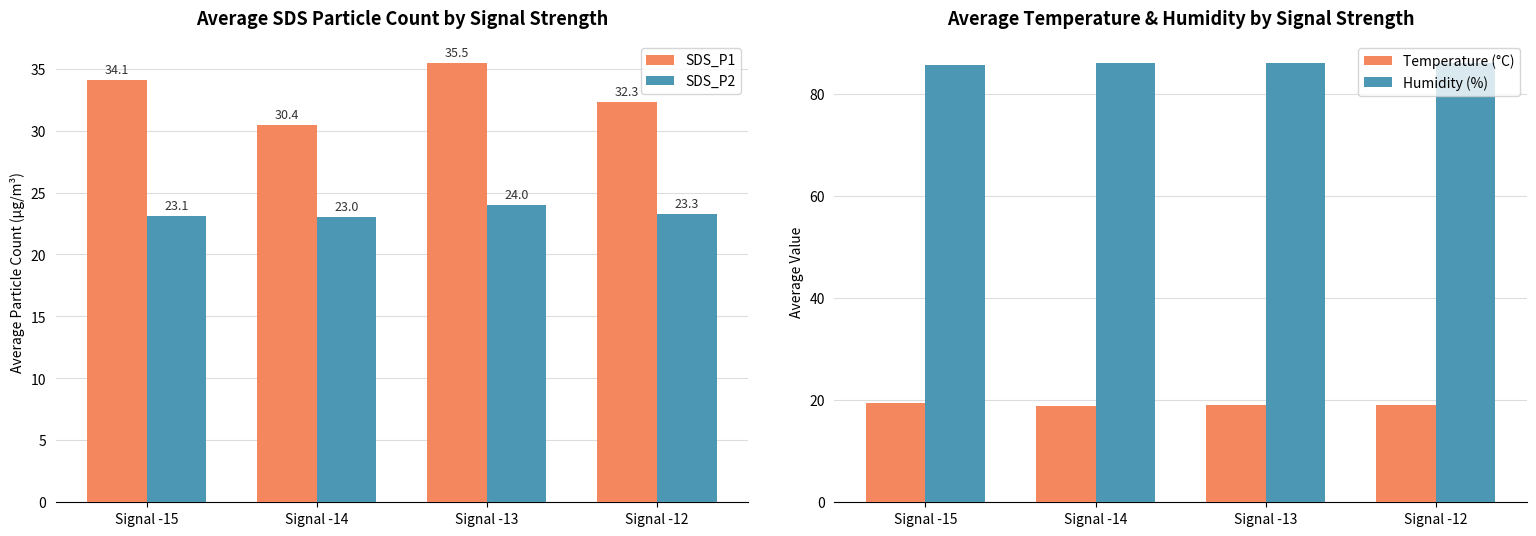

Between Signal -15 and Signal -12, which series saw the biggest shift?

SDS_P1